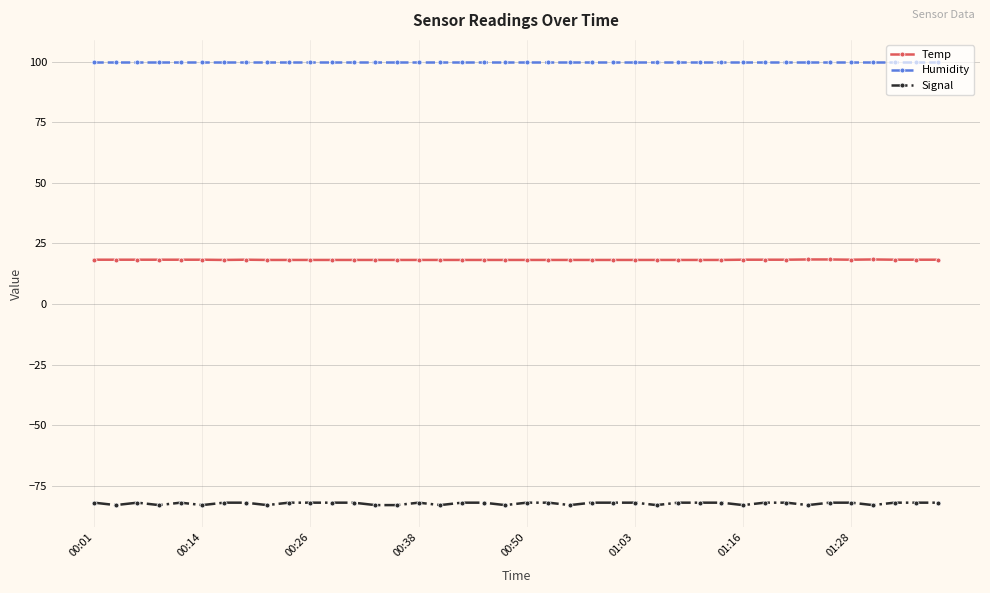

What is the difference between the maximum and second lowest values in the Temp series?

0.2